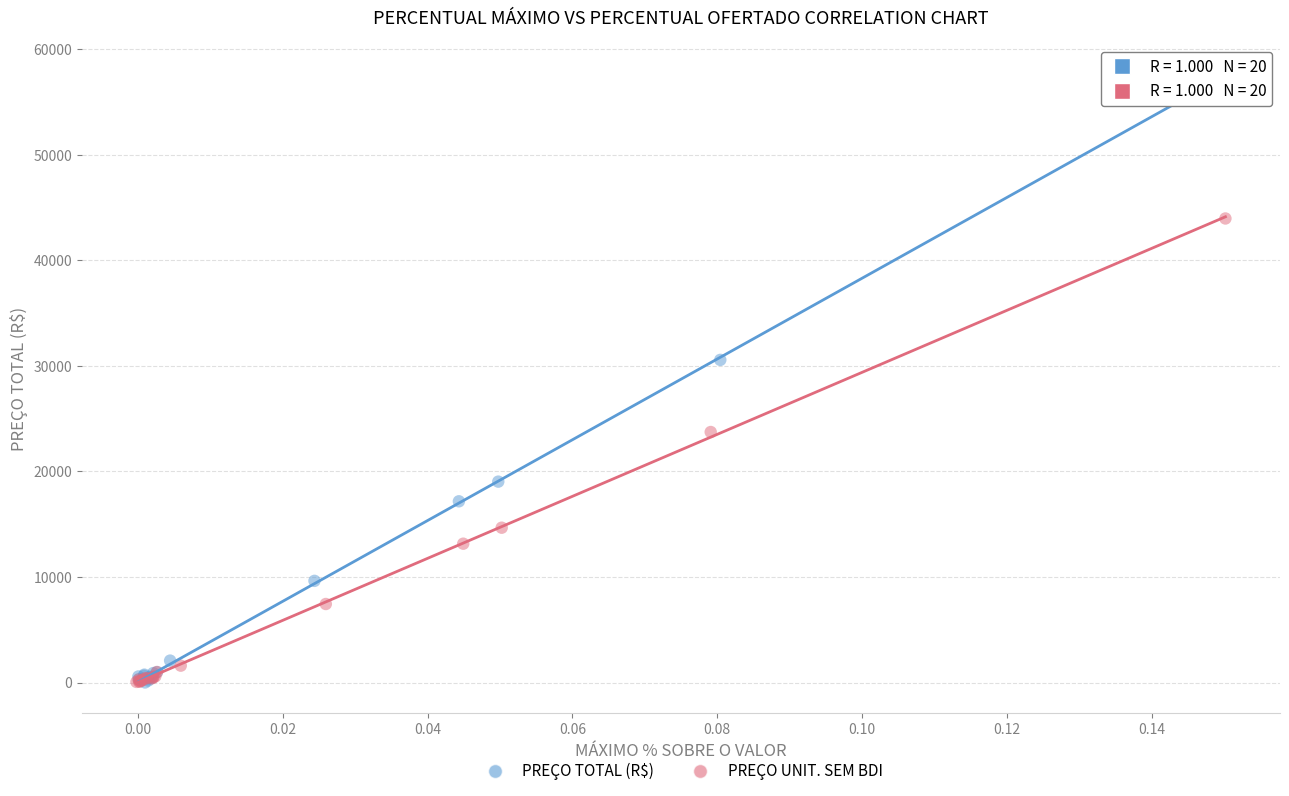

Which series contains the highest Y value?

PREÇO TOTAL (R$)